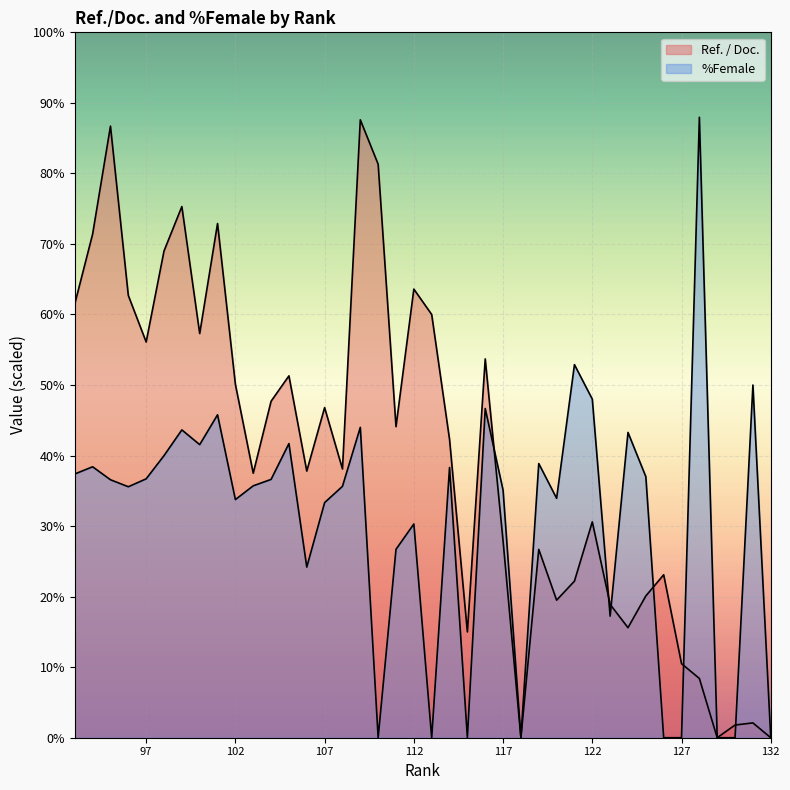

The value of Ref. / Doc. at 105 is 68.6. True or false?

False